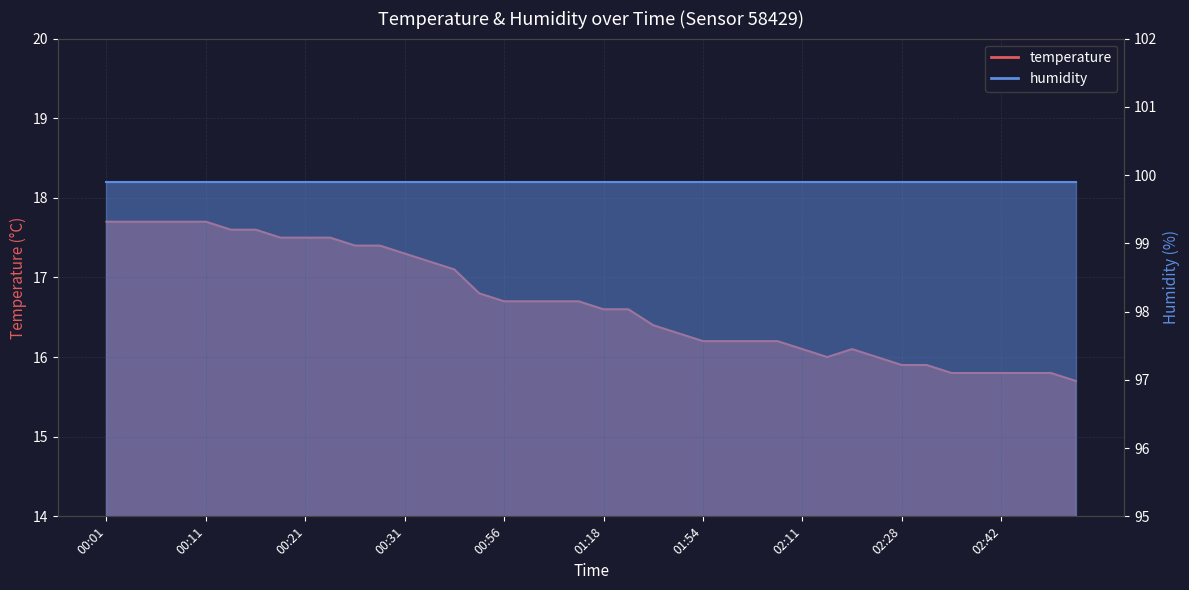

Which category has the lowest value across all series?

02:56